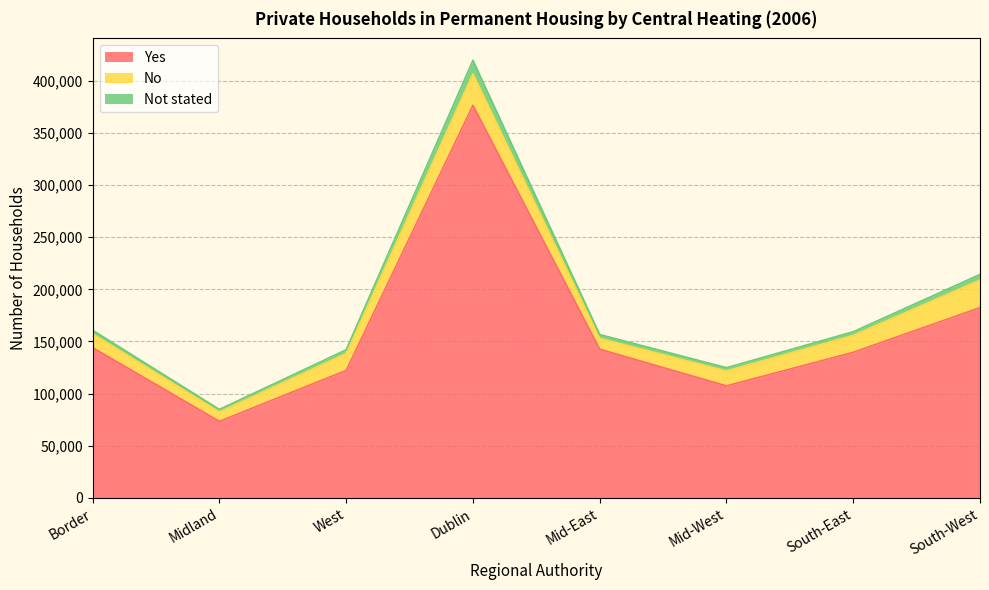

The Yes series shows 73458 at Midland. True or false?

True